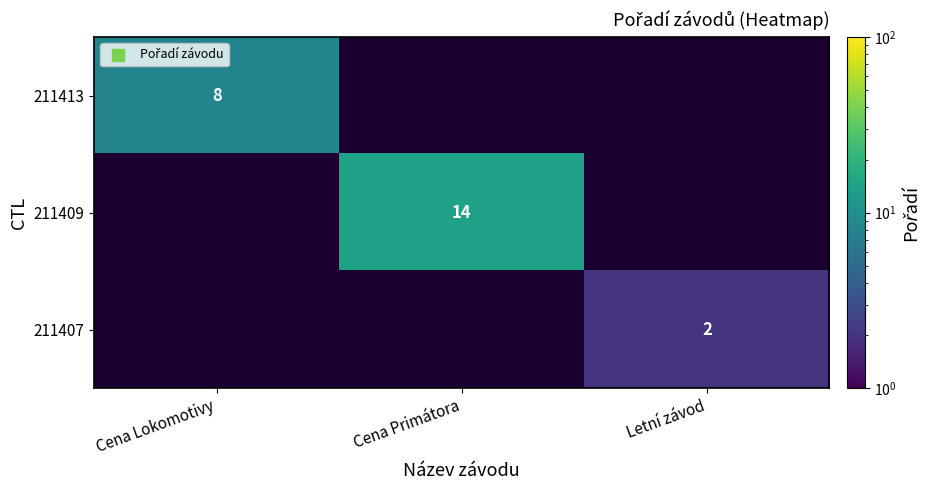

True or false: 211409 has a value of 6 at Cena Primátora.

False